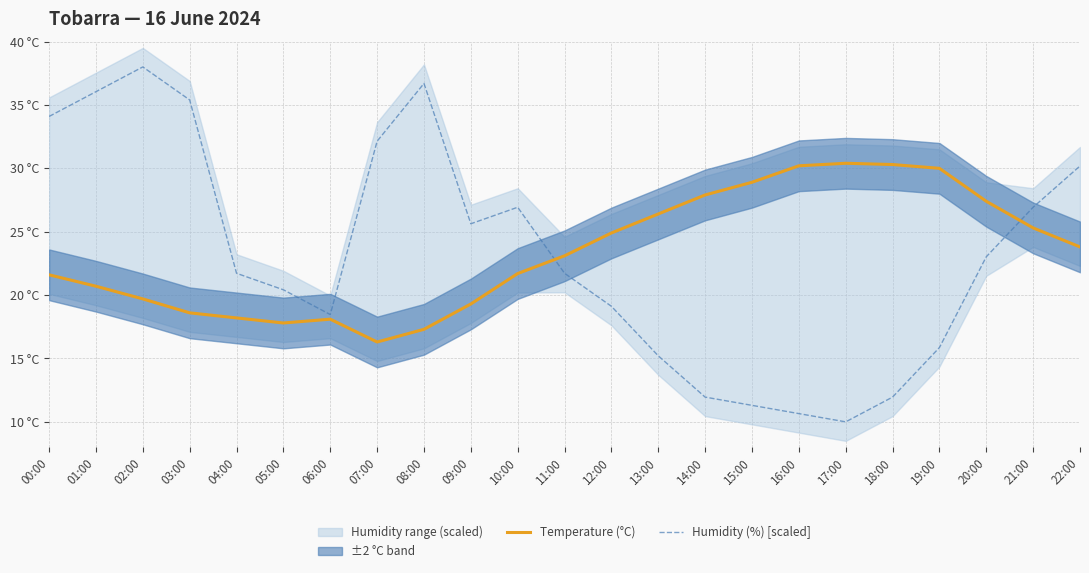

Rank the series by their average value, from lowest to highest.

Humidity (%) [scaled], Temperature (°C)